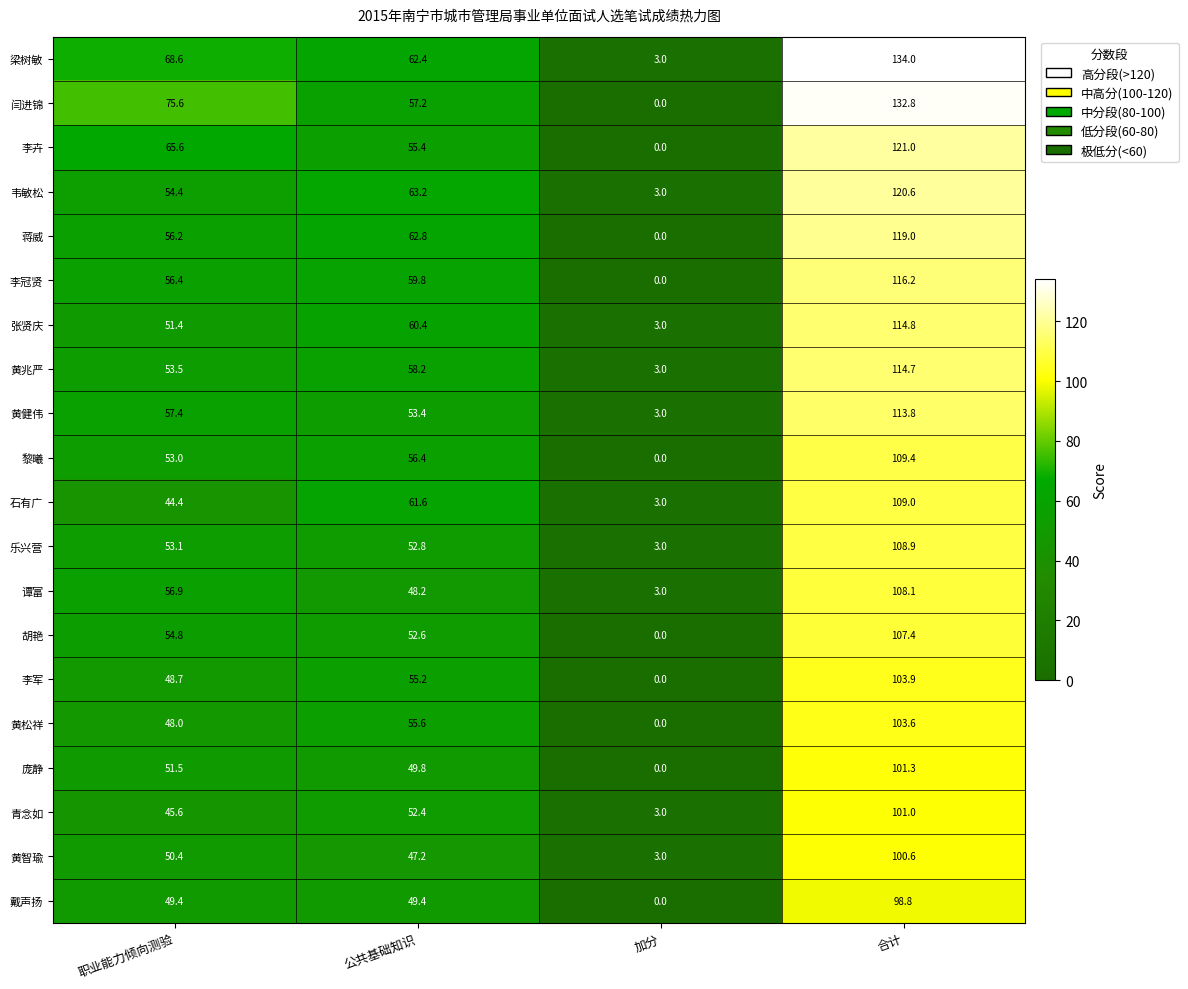

What is the average value of the 梁树敏 series?

67.0